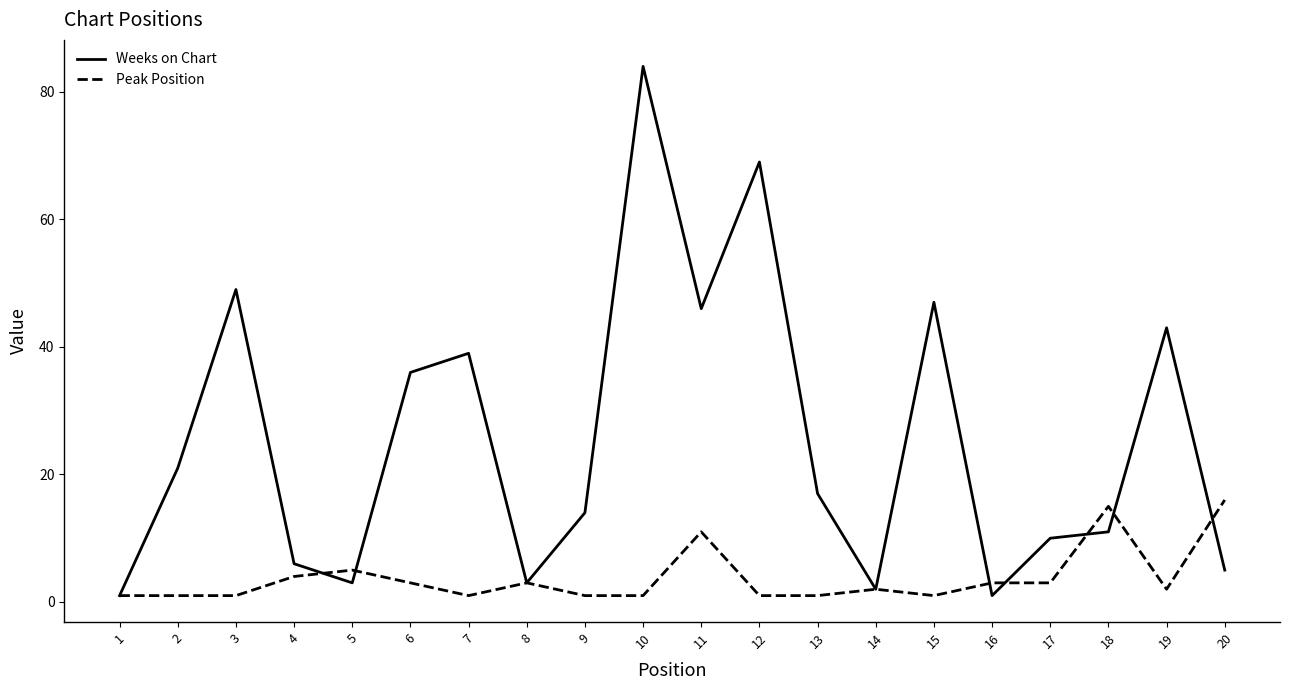

Which series has the widest spread of values?

Weeks on Chart